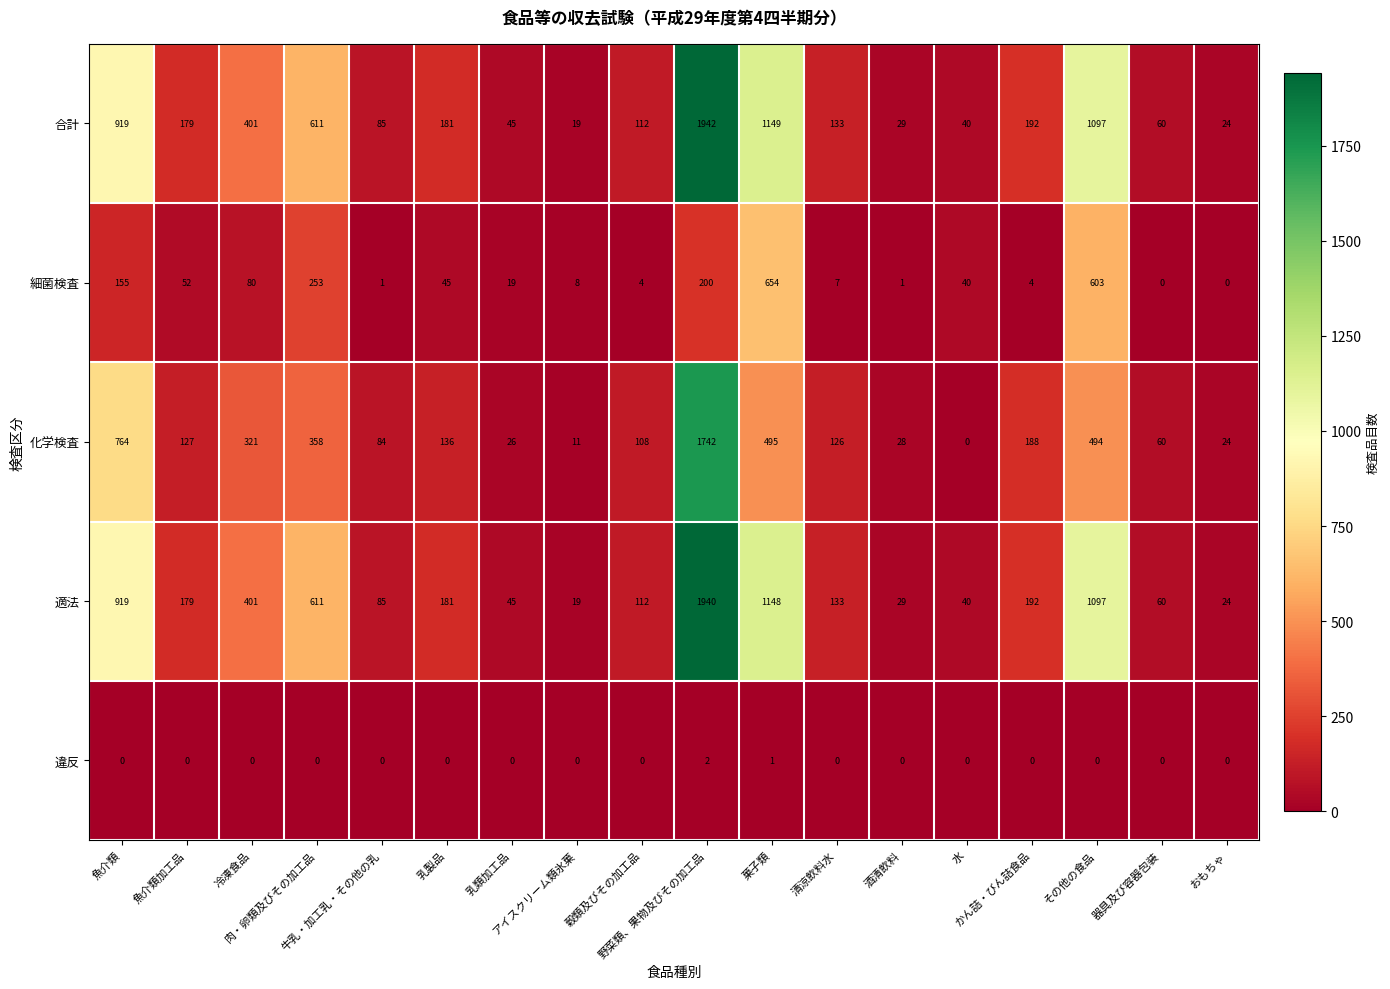

What is the sum of all 適法 values?

7215